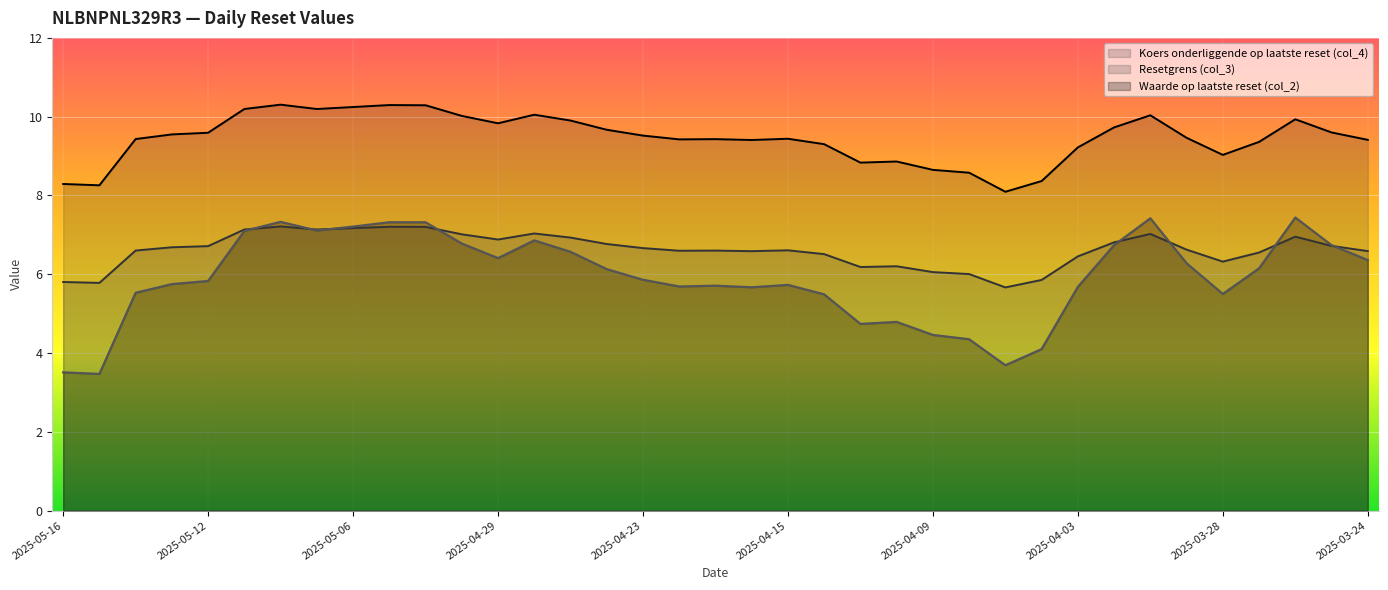

The Waarde op laatste reset (col_2) series shows 7.1 at 2025-05-09. True or false?

True